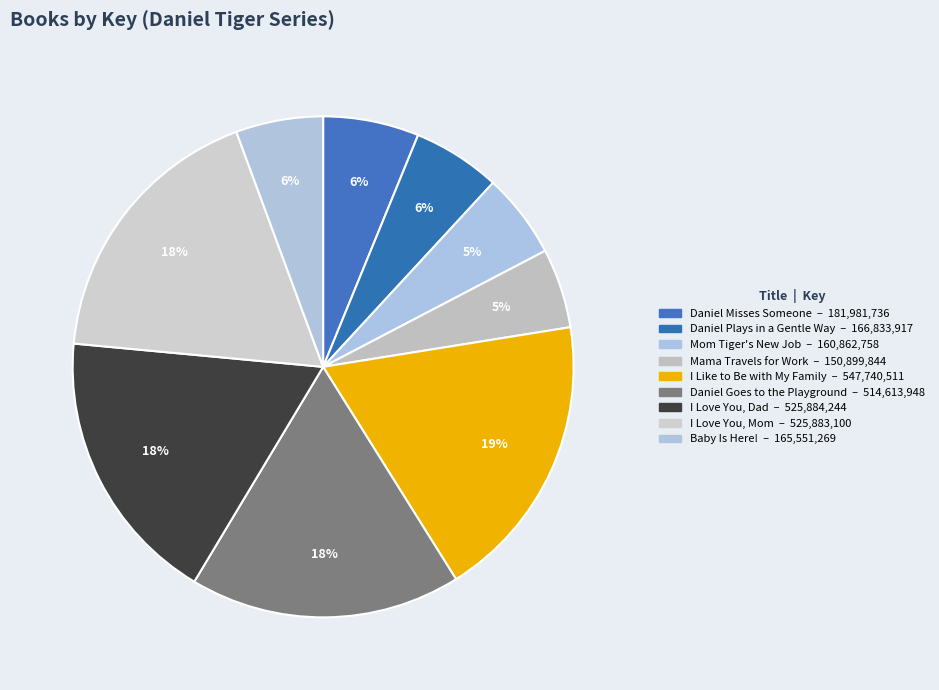

Count the number of slices in the pie.

9